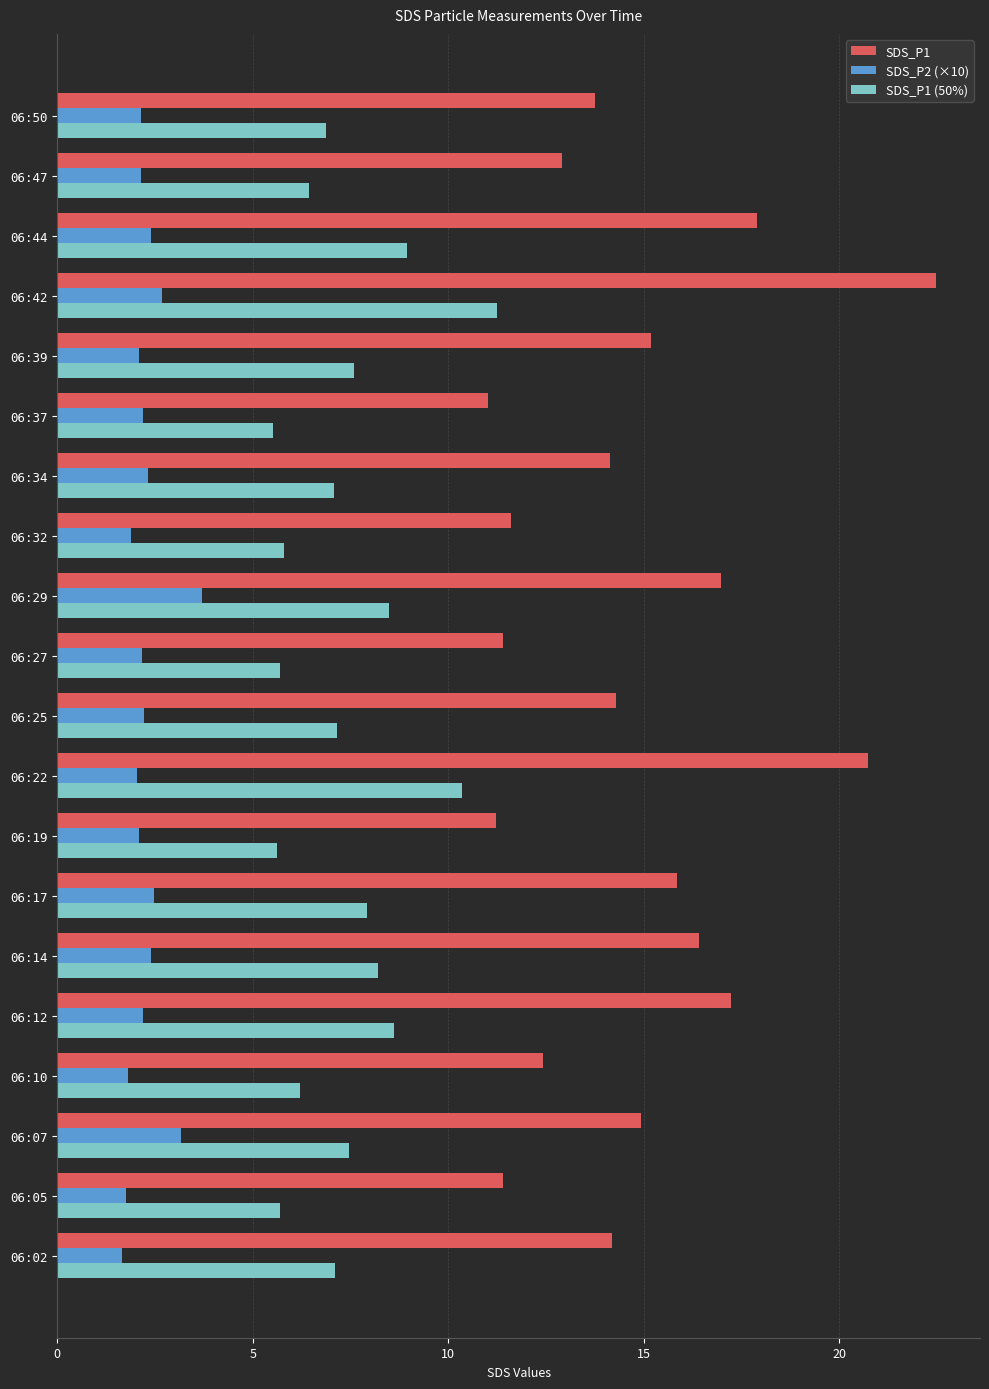

How many categories are shown in the chart?

20